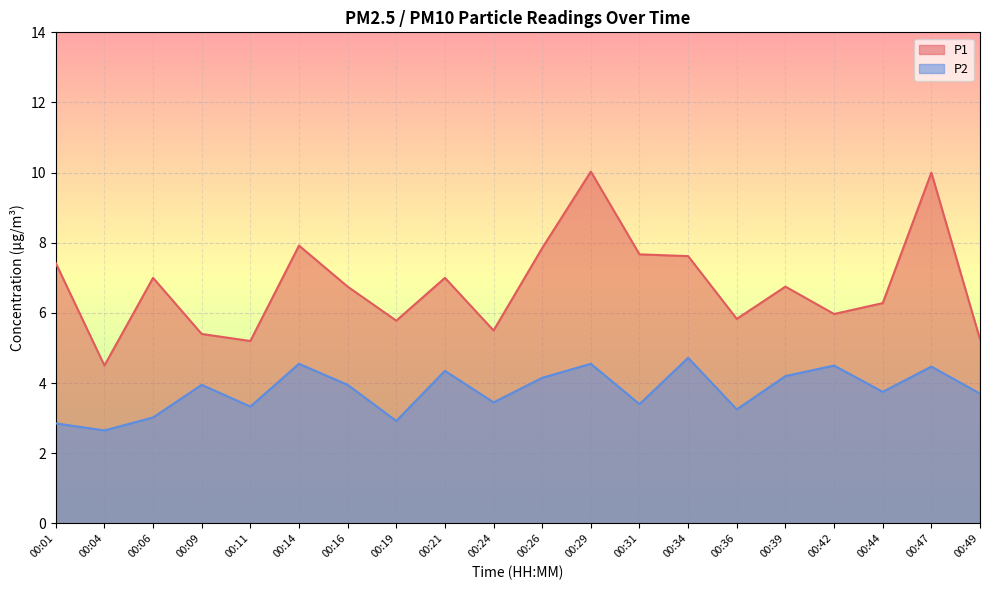

Which category has the lowest value in the P1 series?

00:04